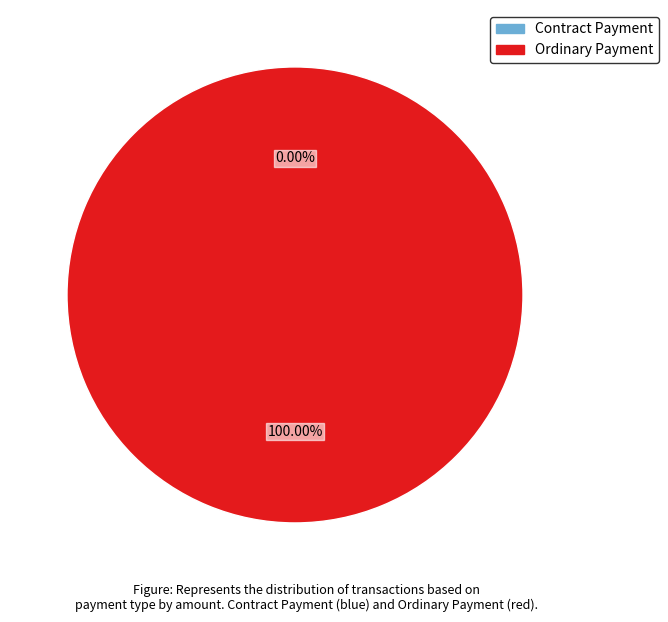

The Contract Payment slice represents 0% of the pie. True or false?

True